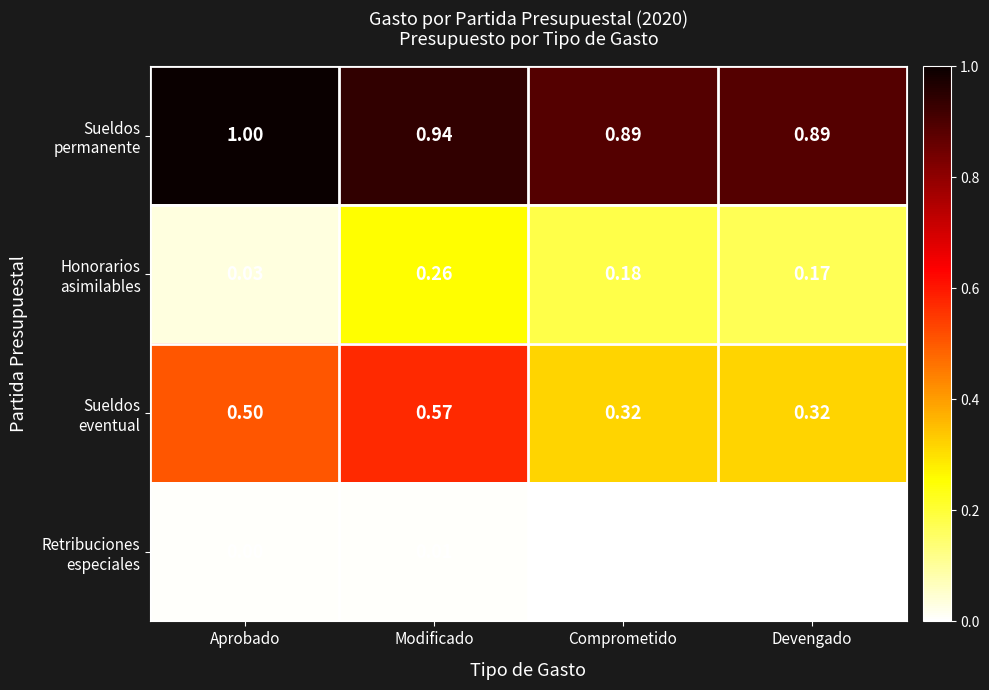

At which category is the sum across all series the highest?

Modificado